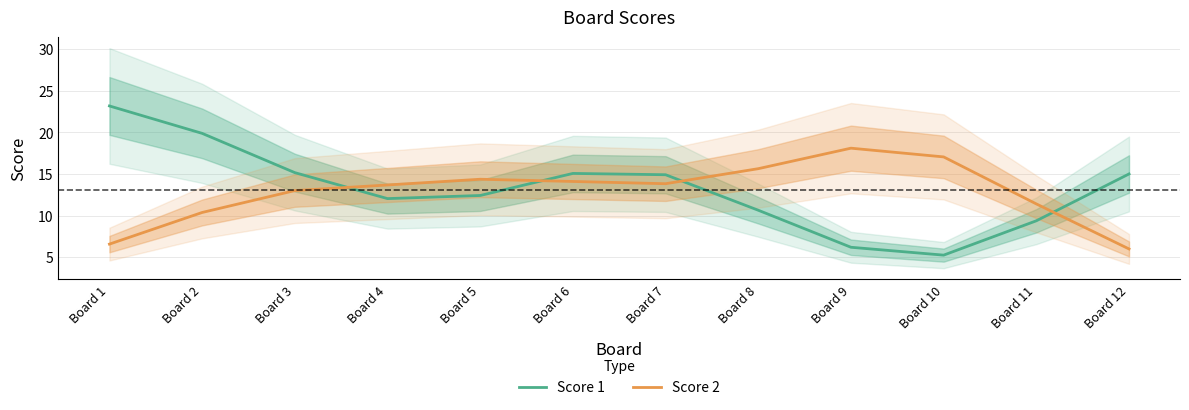

True or false: Score 2 has a value of 9.4 at Board 5.

False